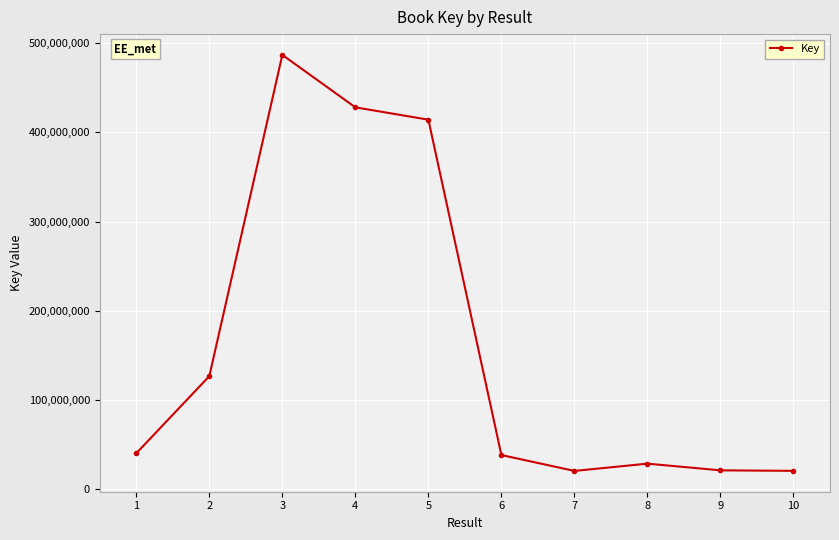

Does the chart display data point markers on the line(s)?

Yes